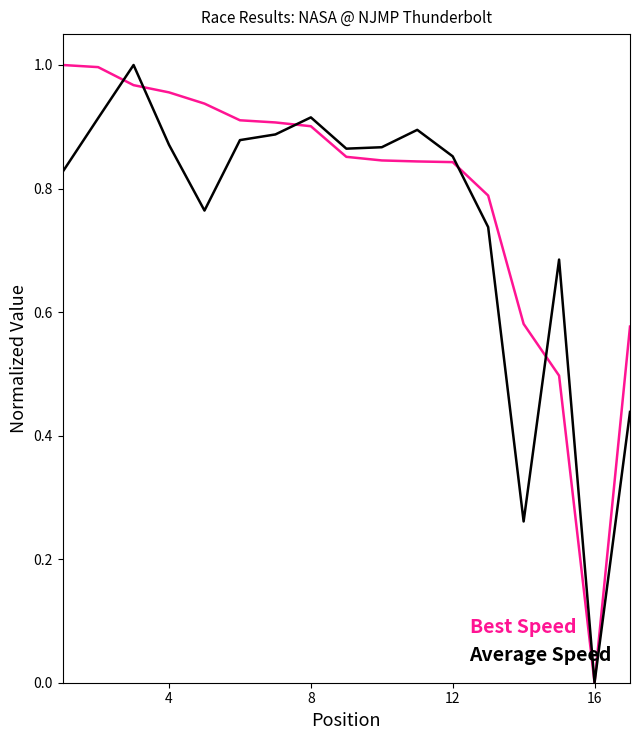

List the series in order of their overall mean, lowest first.

Average Speed, Best Speed